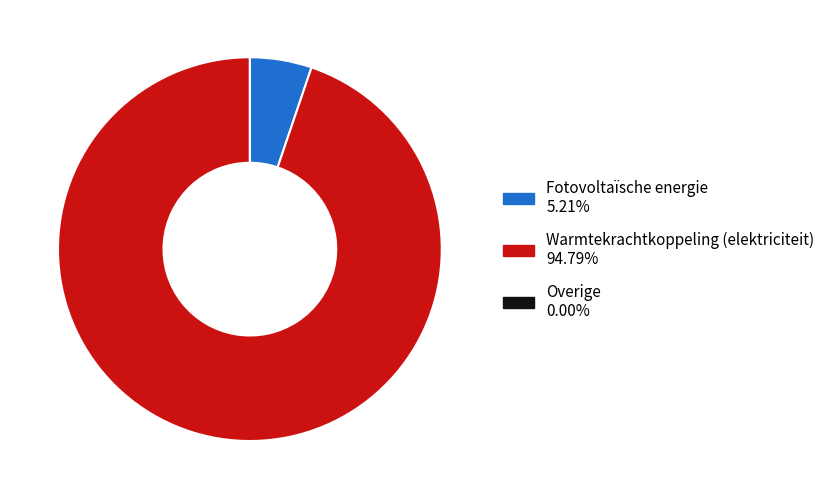

Is there any slice that represents more than half of the pie?

Yes